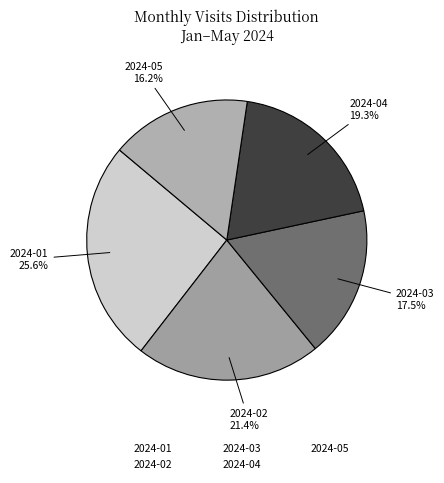

To the nearest percent, what percentage of the pie is 2024-05?

16%